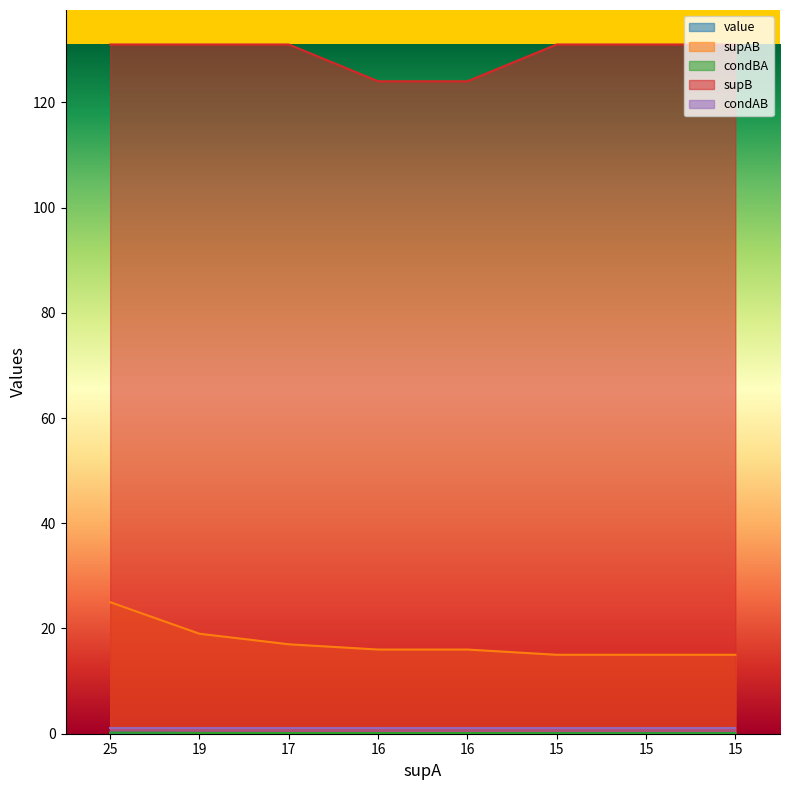

How many lines are shown in the chart?

5